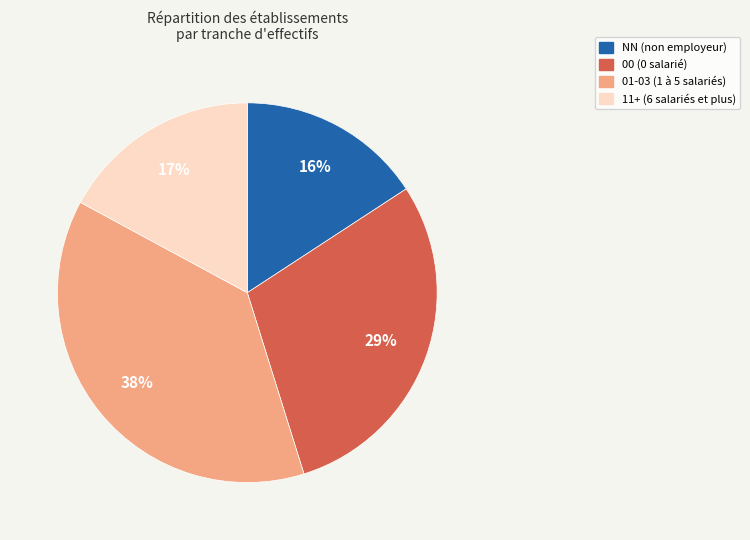

Is it true that NN (non employeur) is 8% of the pie?

False